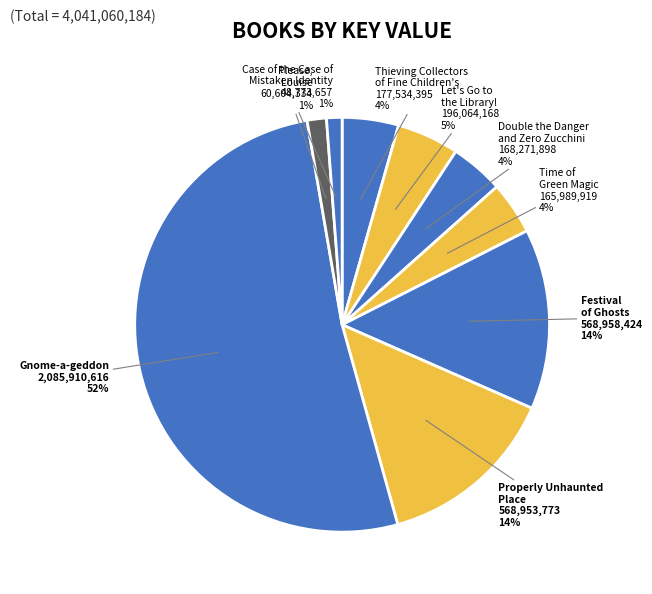

Count the number of slices in the pie.

9